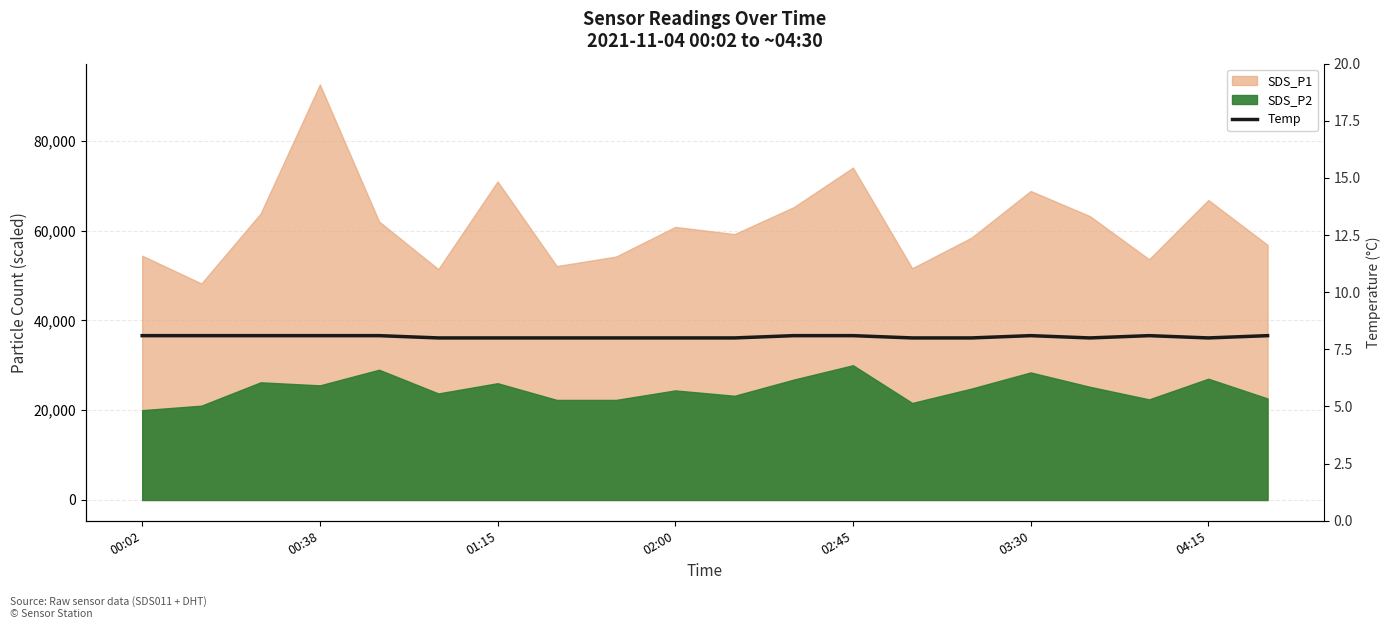

Is it true that the value at 00:02 is 13.6?

False